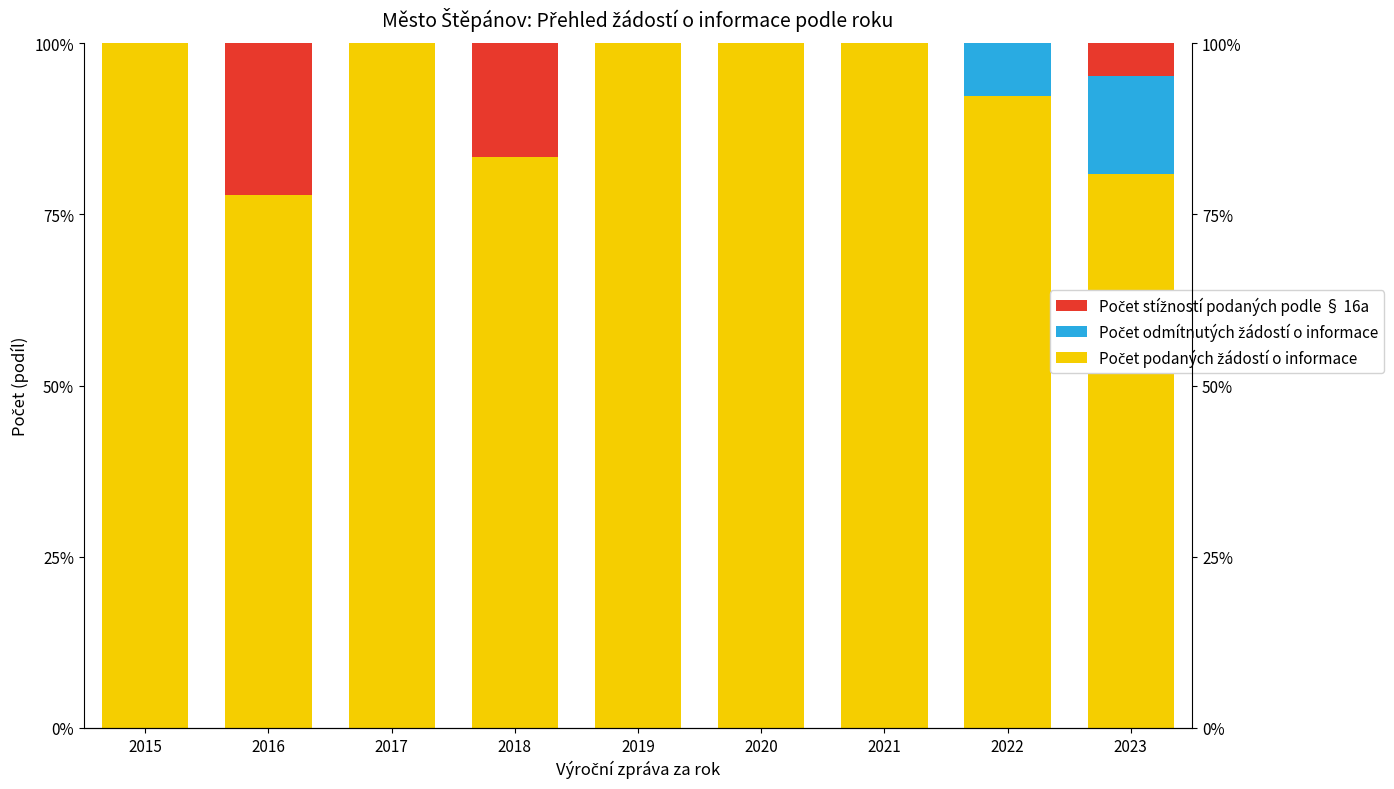

How many groups of bars are there?

9